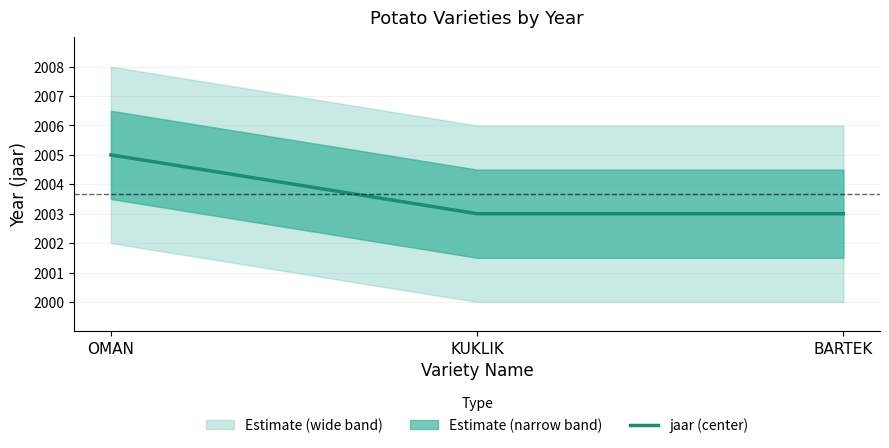

At which category does the chart reach its peak across all series?

OMAN